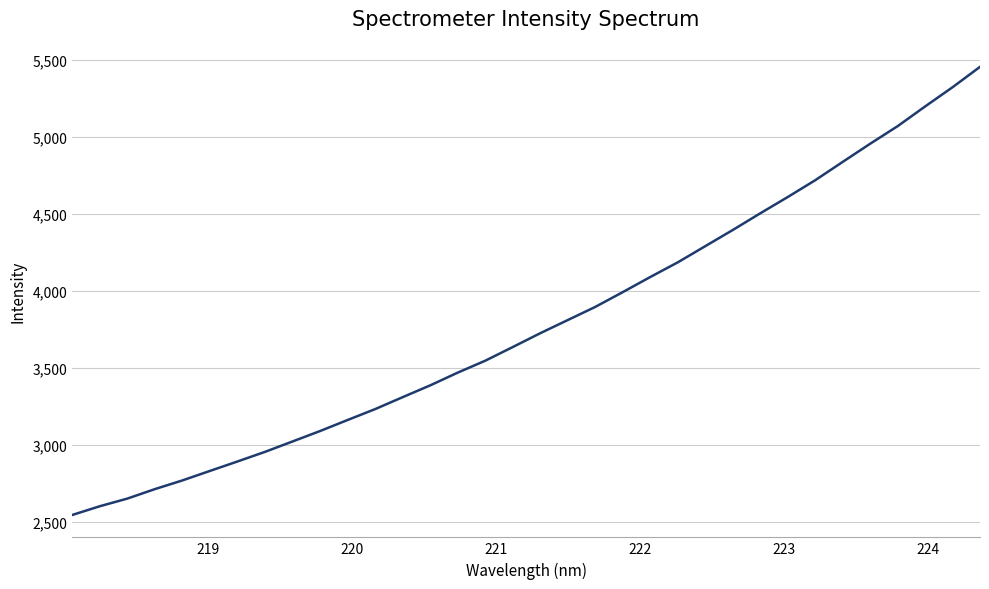

What is the greatest value displayed?

5456.9